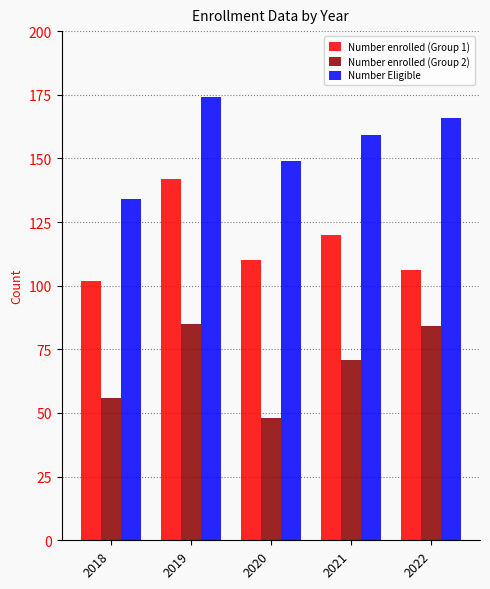

What is the value of the Number enrolled (Group 1) bar at the 2nd from the left?

142